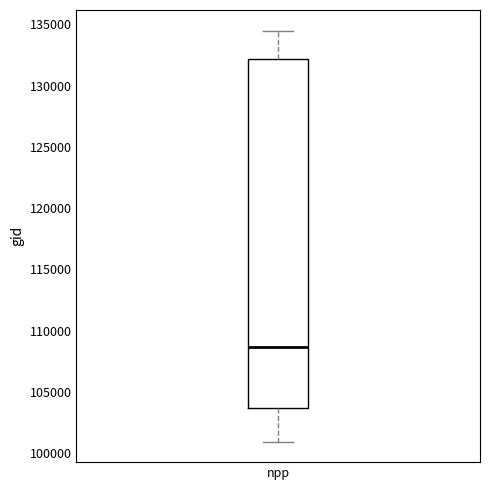

Transcribe this box plot: give where the median line is, the range the box spans, and where the two whiskers end, as read against the y-axis. The values are not printed on the chart, so give them approximately, as read against the axis.

median 108500, box 103500 to 132000, whiskers 101000 to 134500